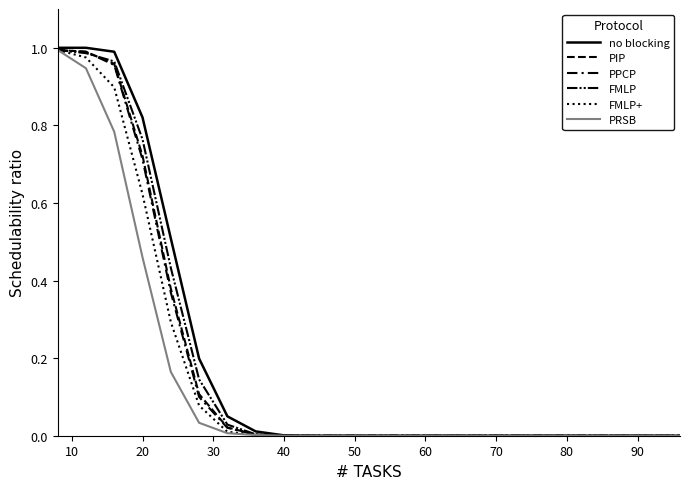

Does the chart have visible grid lines?

No